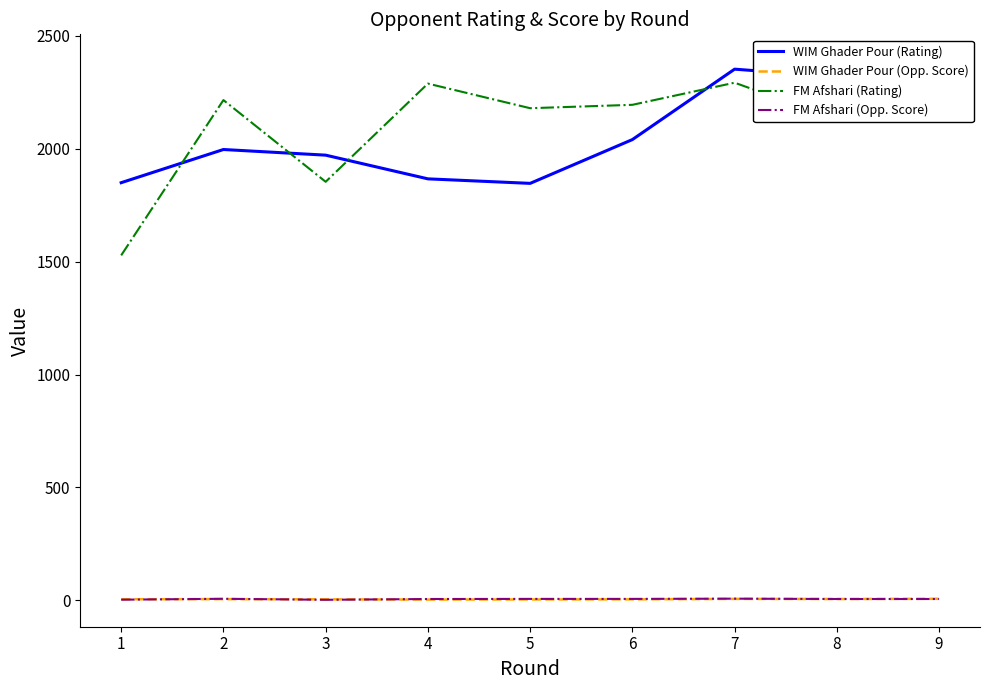

Which series has the largest range (max minus min)?

FM Afshari (Rating)